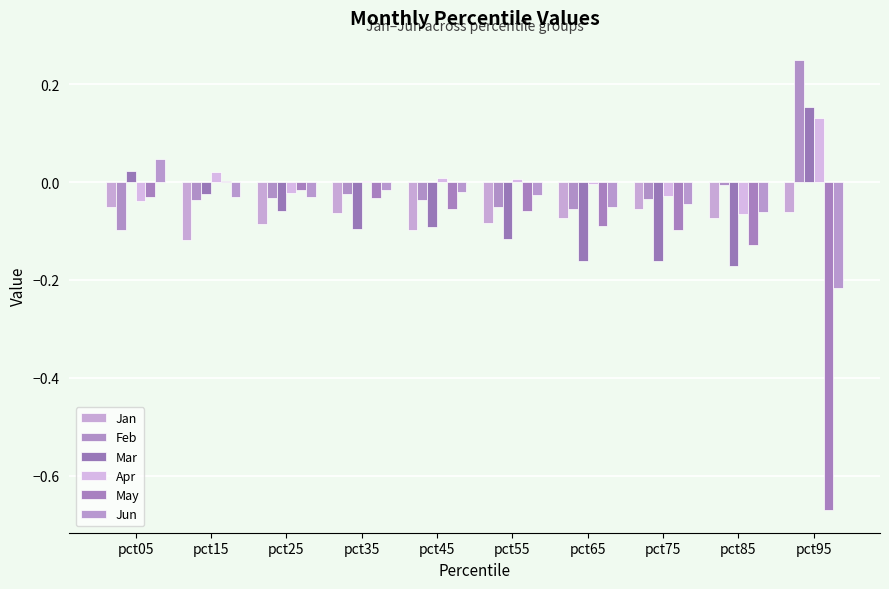

The value of Jun at pct05 is 0.0. True or false?

True